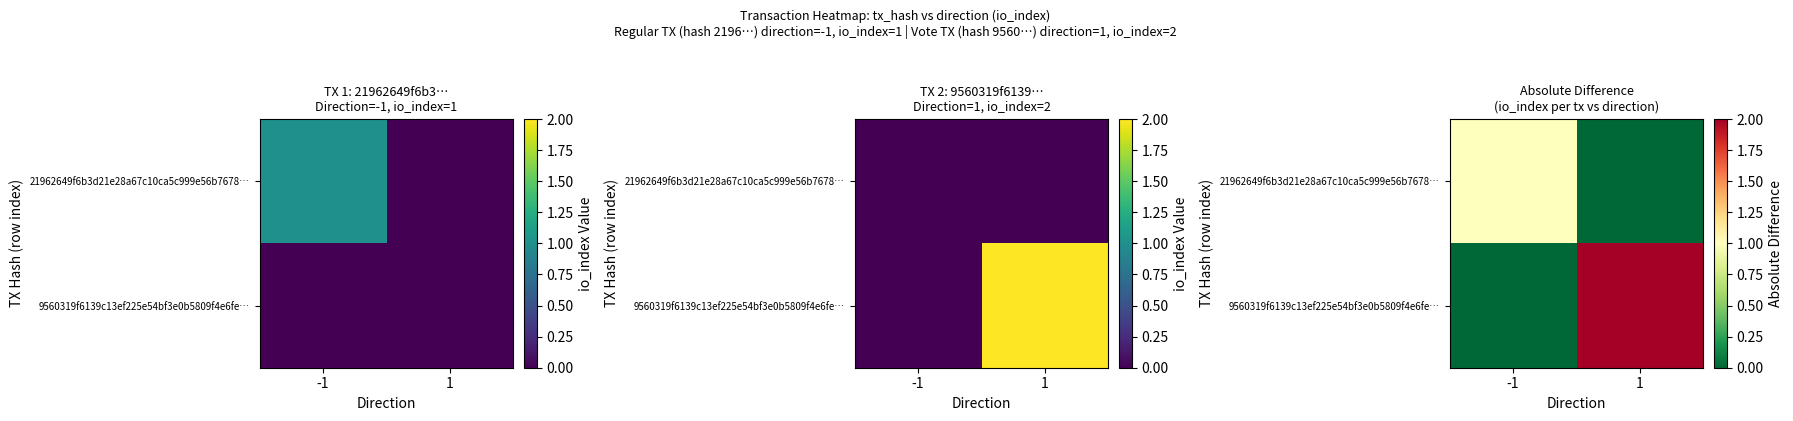

Rank the series at 1 from lowest to highest value.

21962649f6b3d21e28a67c10ca5c999e56b7678…, 9560319f6139c13ef225e54bf3e0b5809f4e6fe…